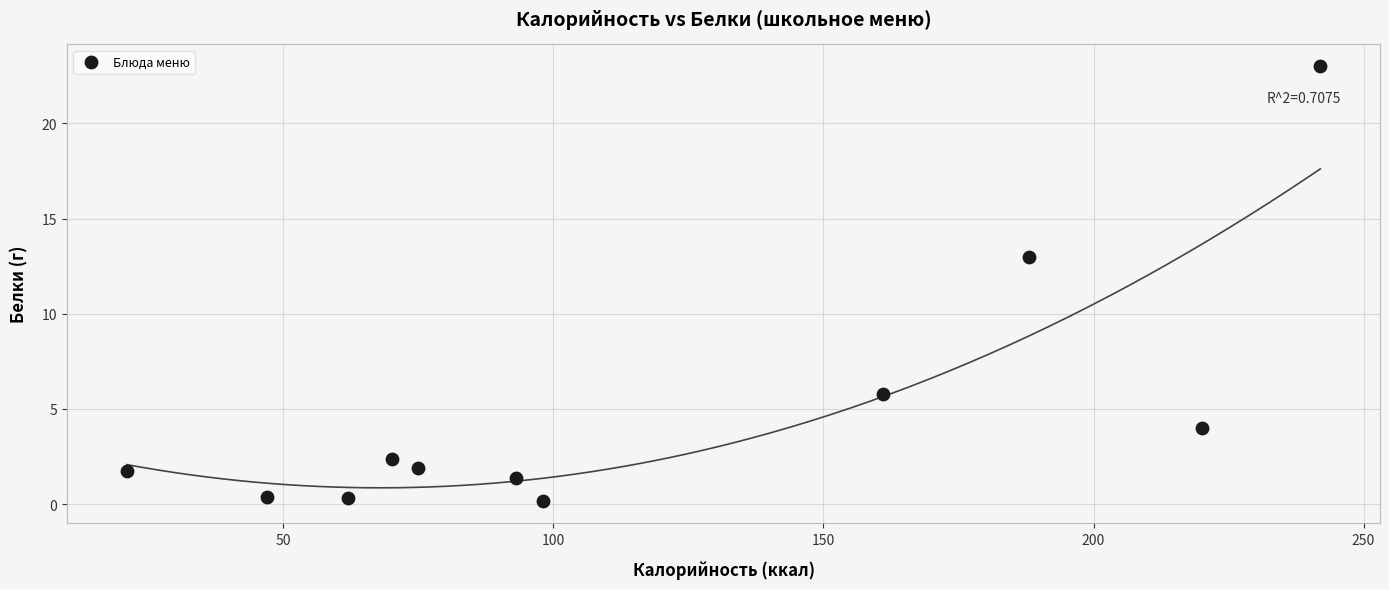

What Y value in the scatter plot is closest to 11?

13.0